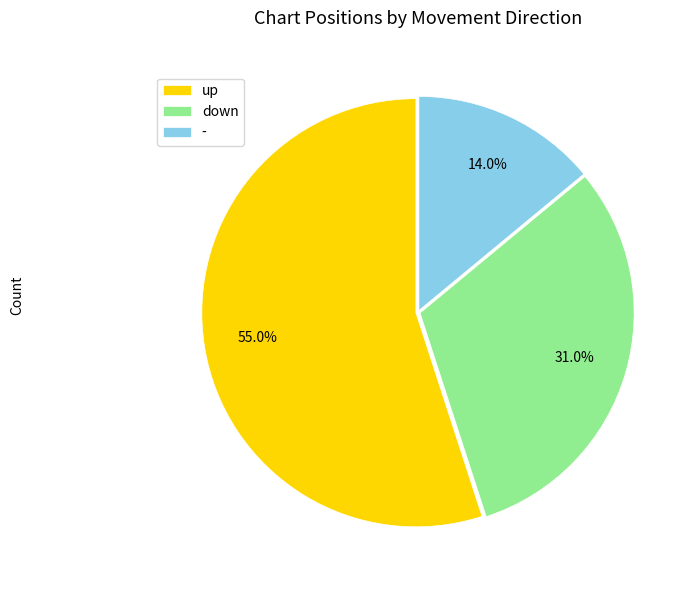

Between up and -, which is larger?

up